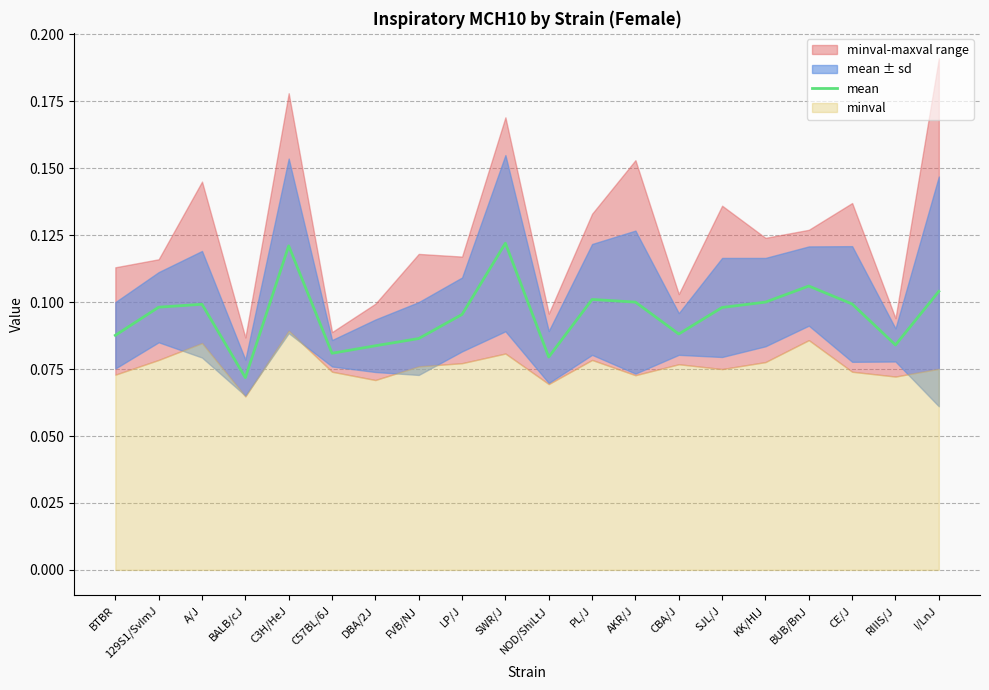

The mean series shows 0.1 at PL/J. True or false?

True